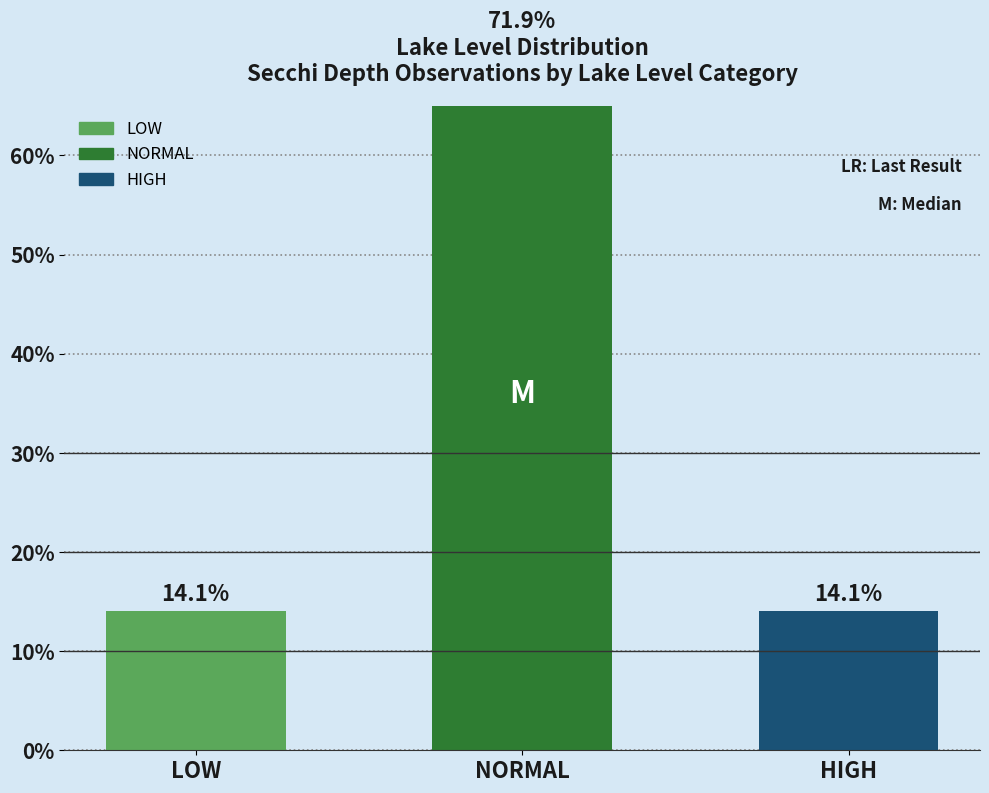

What position from the left is NORMAL?

2